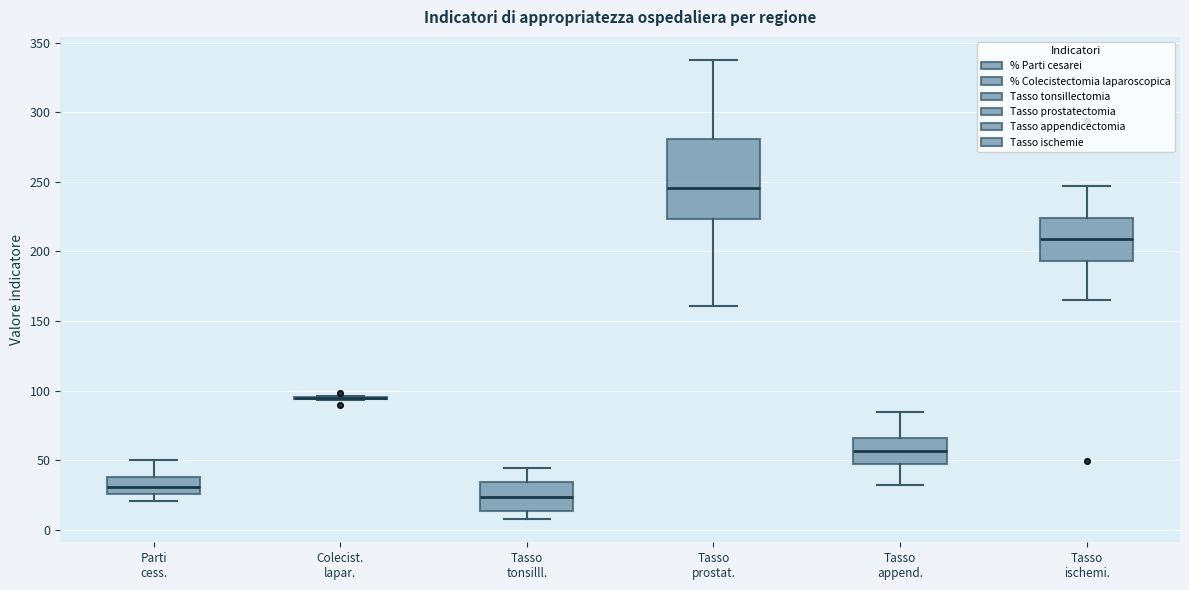

Reading left to right, transcribe this box plot: for each box, give where its median line is, the range the box spans, and where its two whiskers end, as read against the y-axis. The values are not printed on the chart, so give them approximately, as read against the axis.

Parti cess.: median 30, box 25 to 40, whiskers 20 to 50
Colecist. lapar.: box collapsed to a line at 95, whiskers 95 to 95
Tasso tonsilll.: median 25, box 15 to 35, whiskers 10 to 45
Tasso prostat.: median 245, box 225 to 280, whiskers 160 to 340
Tasso append.: median 55, box 45 to 65, whiskers 30 to 85
Tasso ischemi.: median 210, box 195 to 225, whiskers 165 to 245